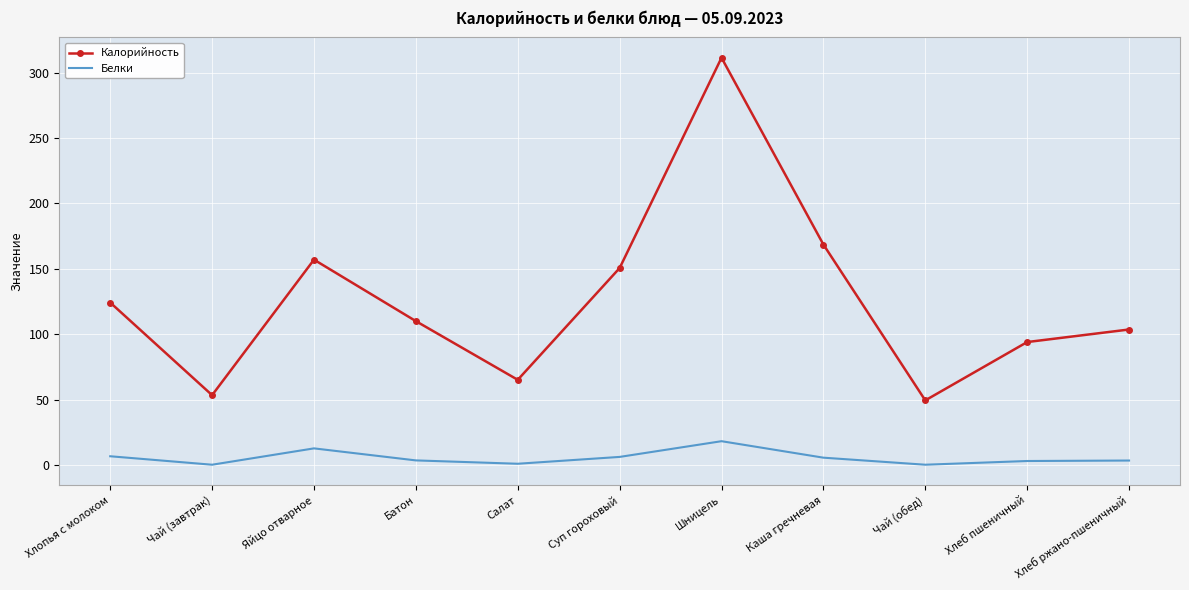

How many values in the Калорийность series are below 110?

5